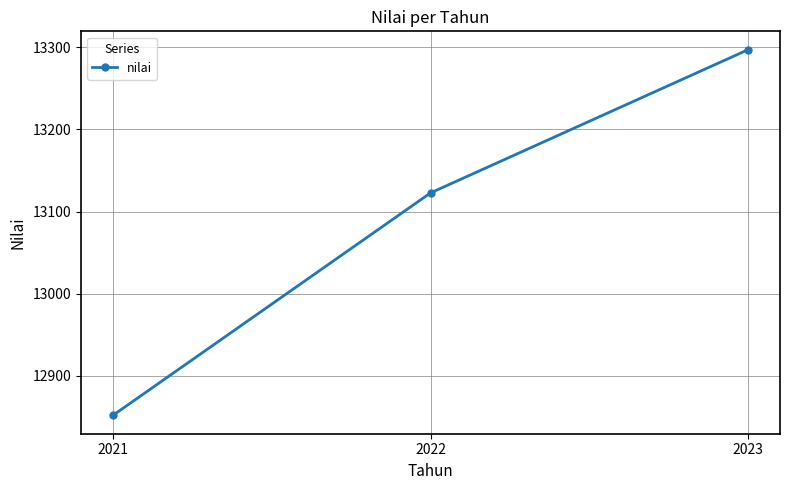

Which label corresponds to the smallest value in the chart?

2021